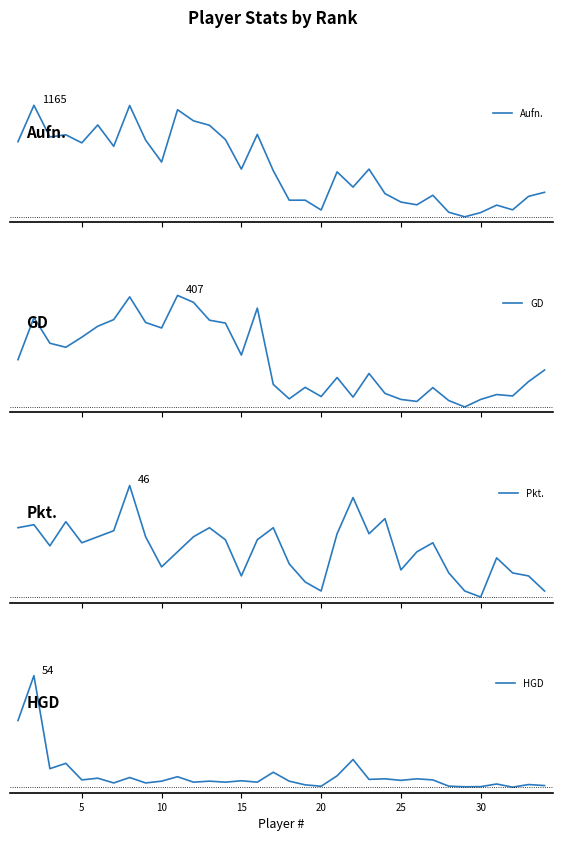

What is the difference between the maximum and minimum values in the HGD series?

52.1